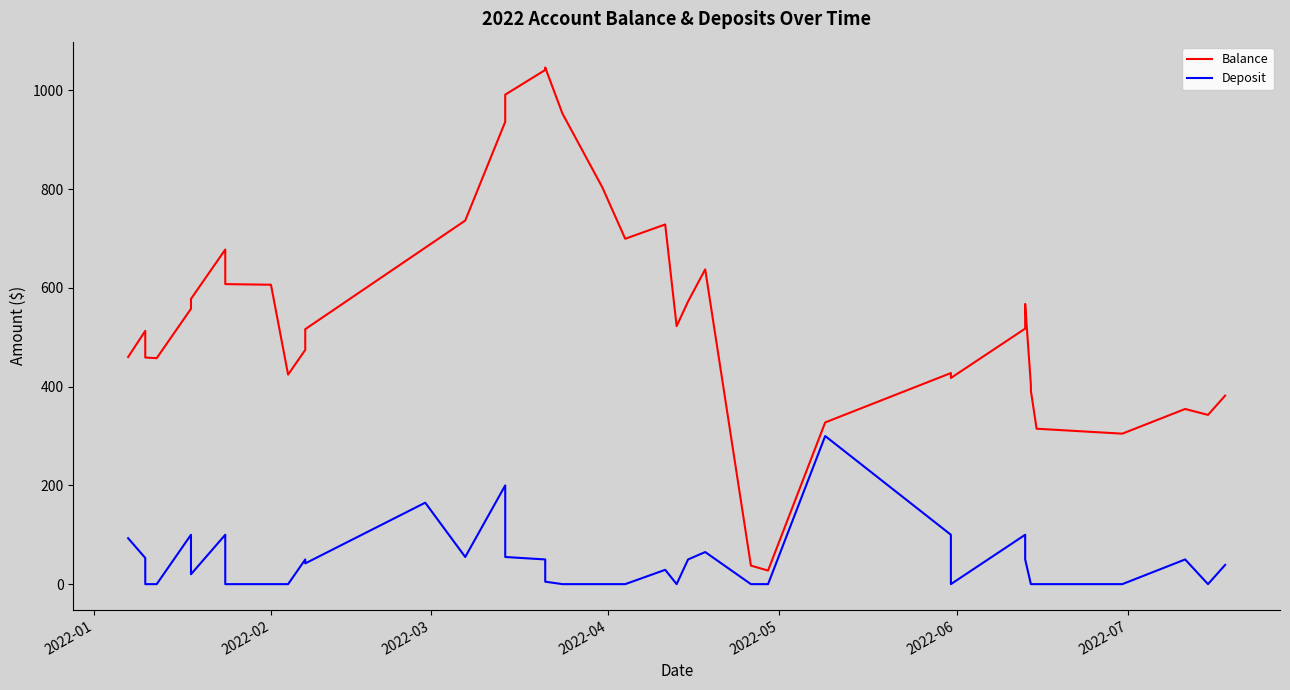

Which category has the lowest value across all series?

2022-03